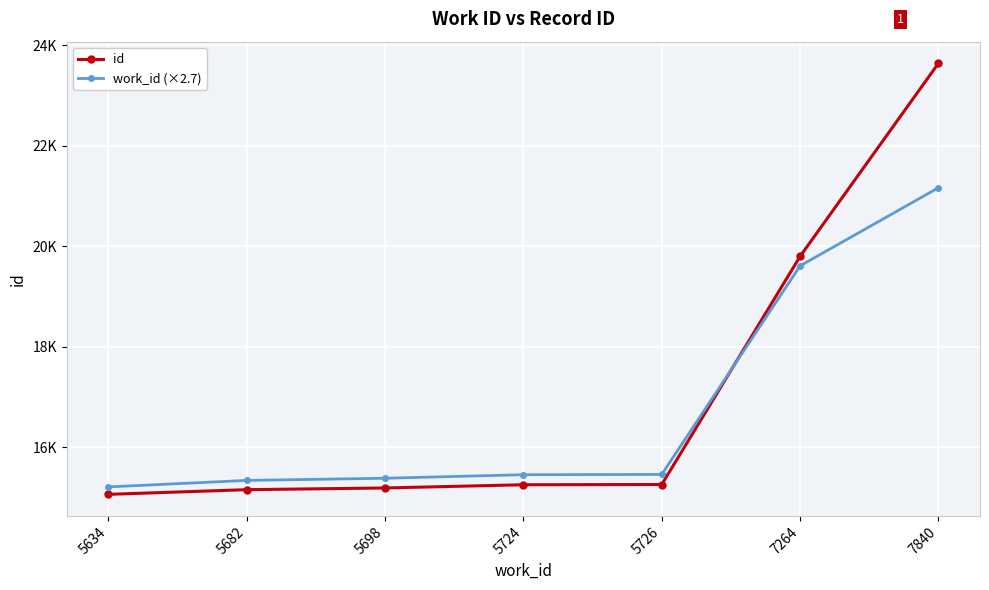

Where is id nearest to the value 19355?

7264